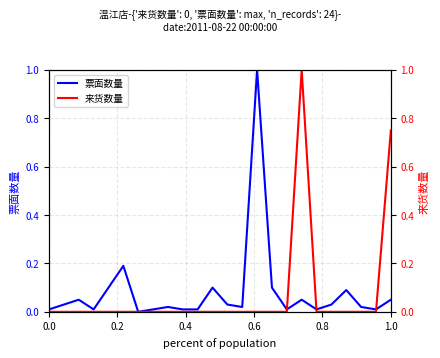

True or false: 票面数量 has more than 2 interior local peaks.

True